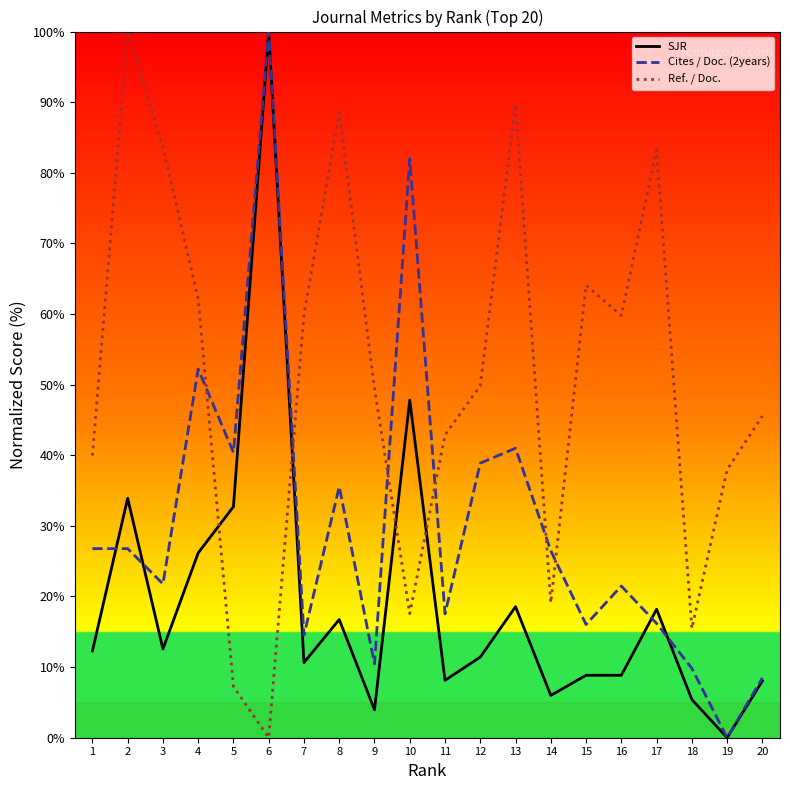

Read the Ref. / Doc. value at 12.

49.8